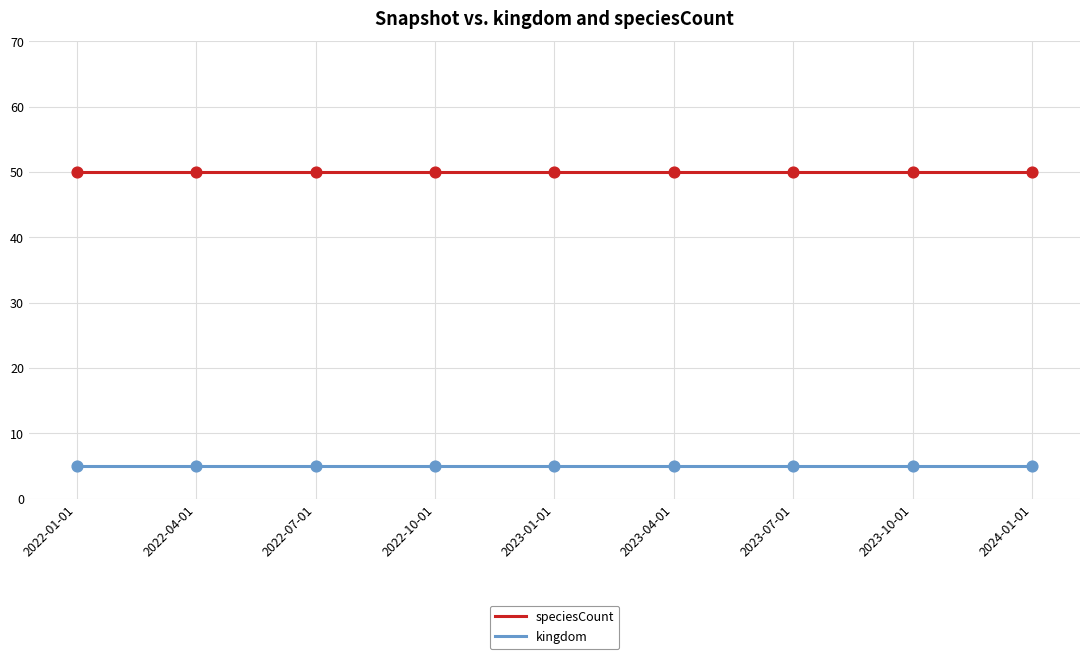

What is the spread (max minus min) of values at 2023-10-01?

45